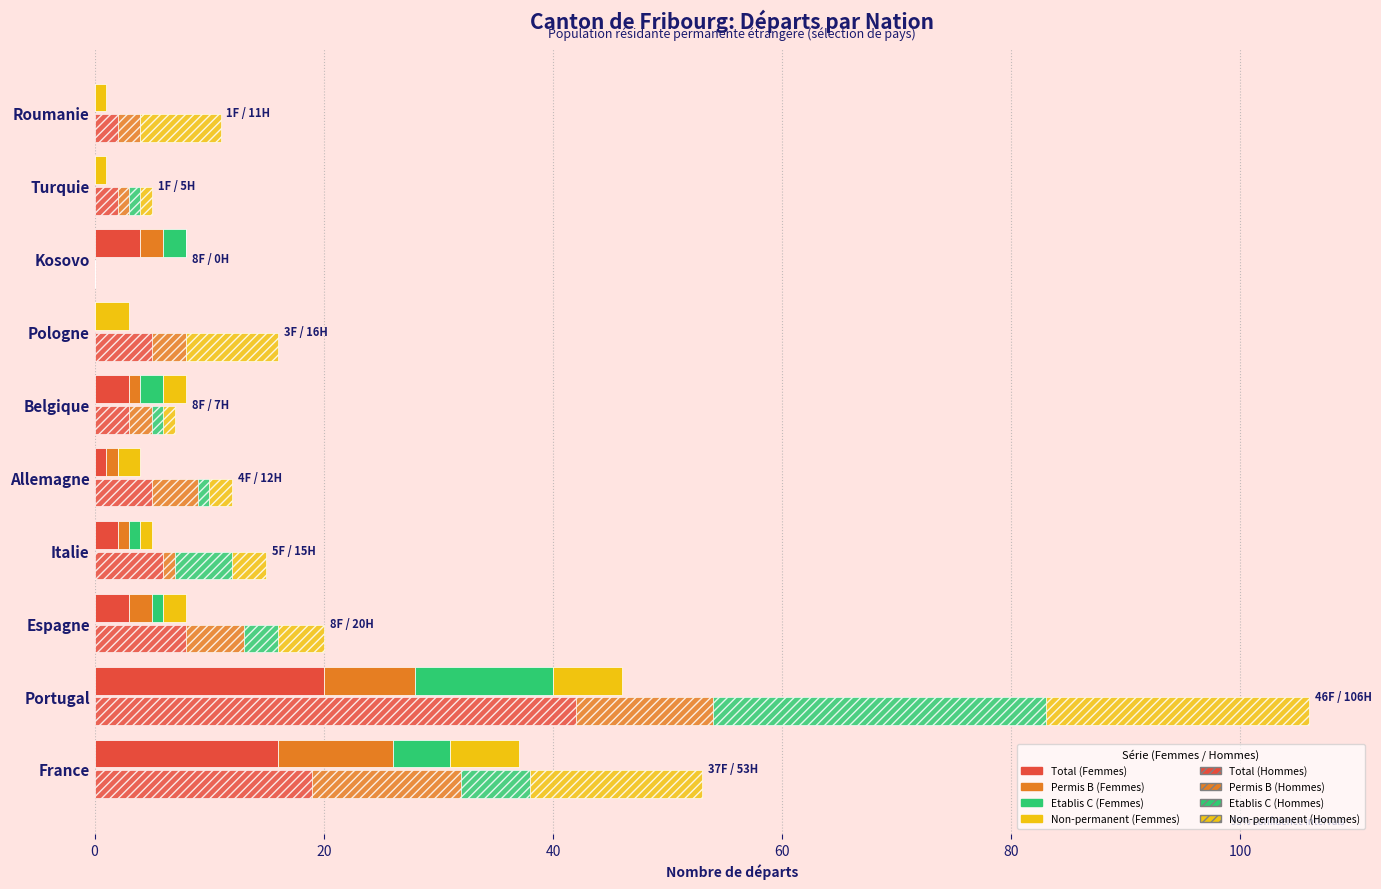

Which category has the lowest value across all series?

Pologne